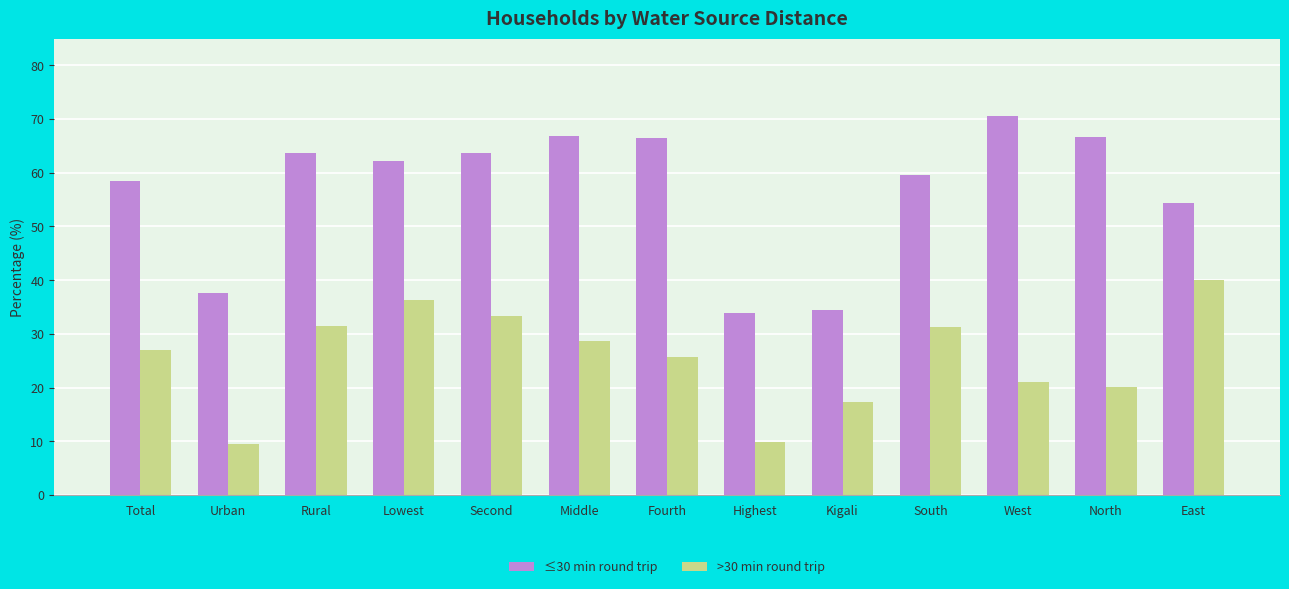

What is the total value across all series at Kigali?

51.8